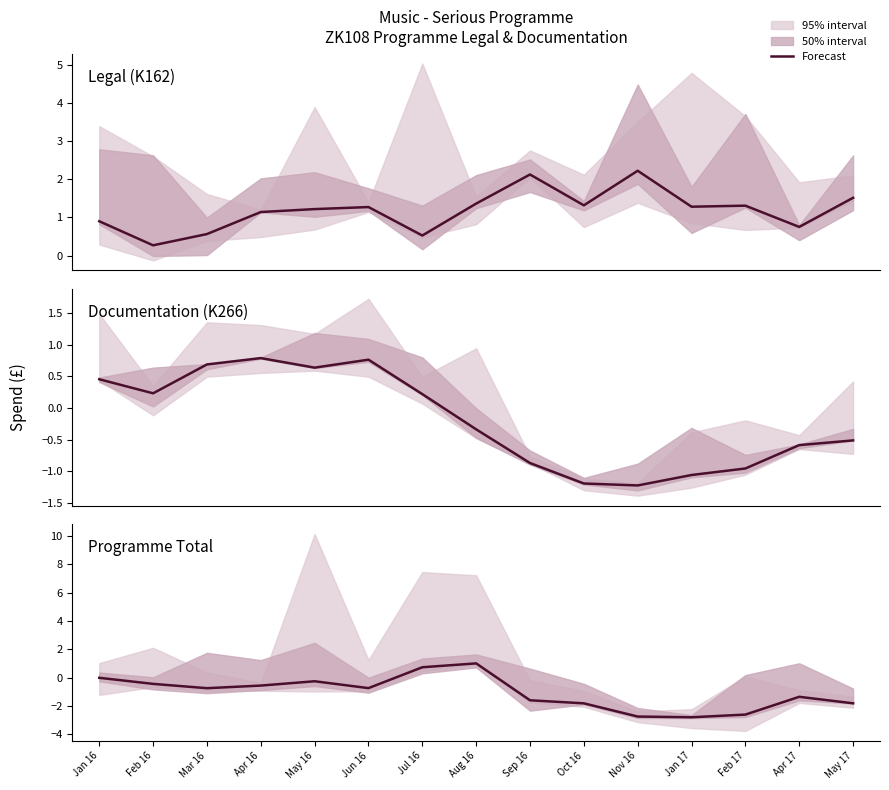

How many interior local valleys (lower than both neighbors) does the data have?

3